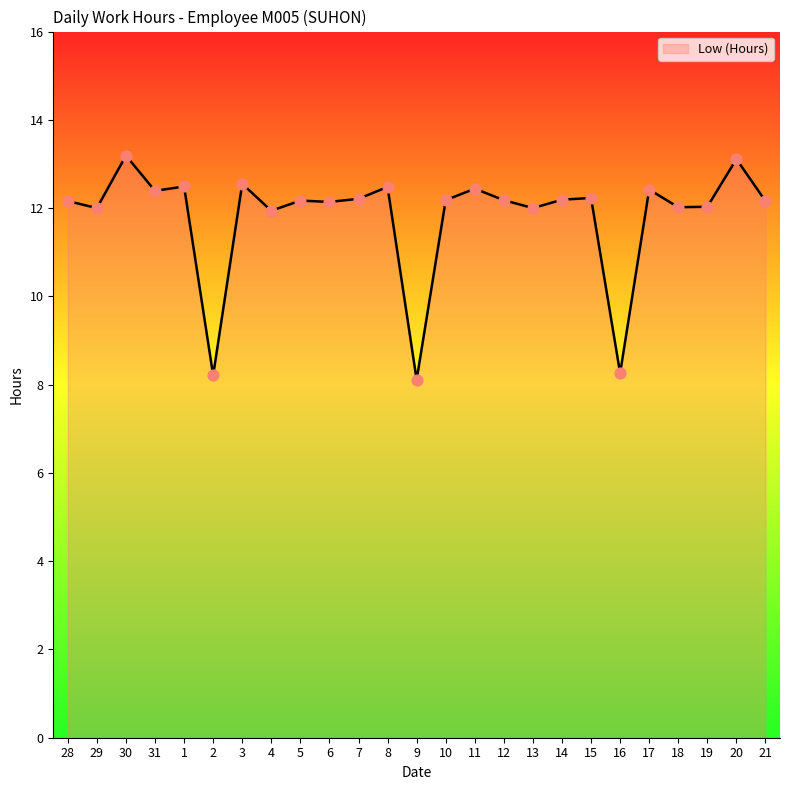

What is the ratio of the value at 8 to the value at 20?

1.0